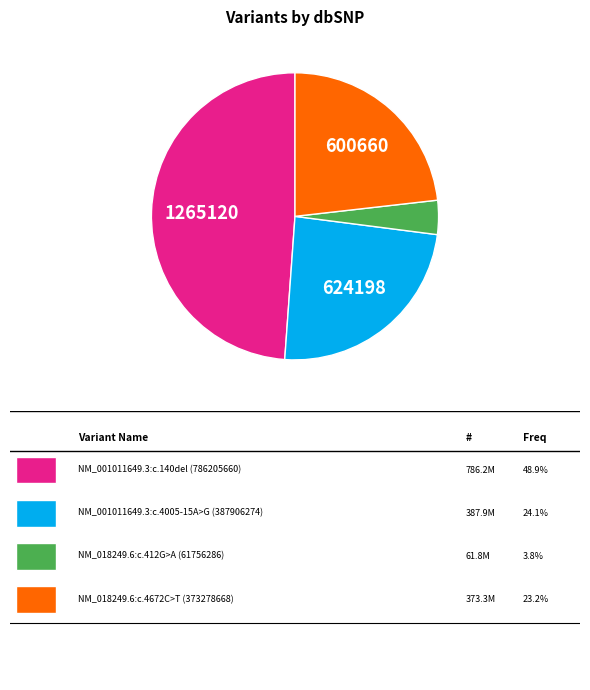

Does any single category account for the majority?

No